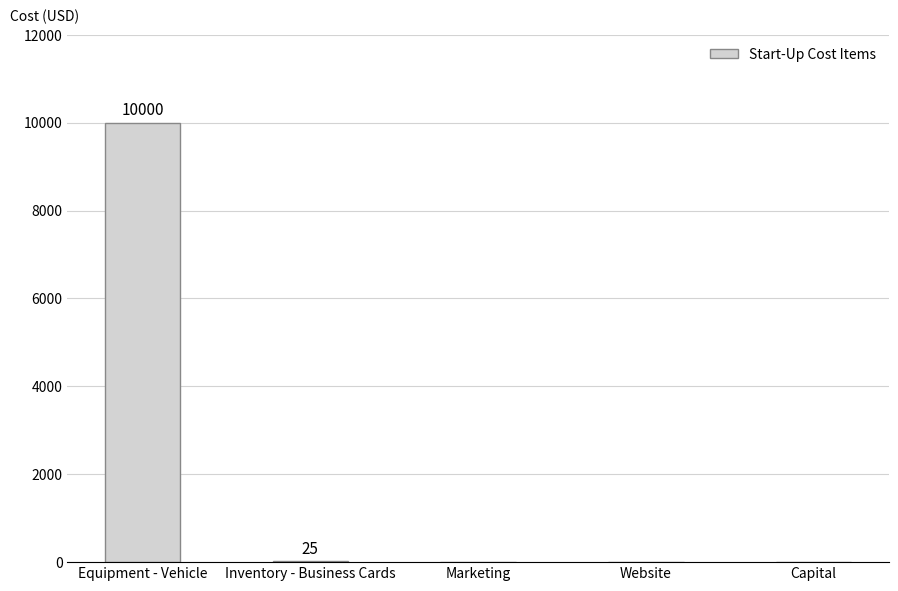

What is the change in value from Equipment - Vehicle to Capital?

-10000